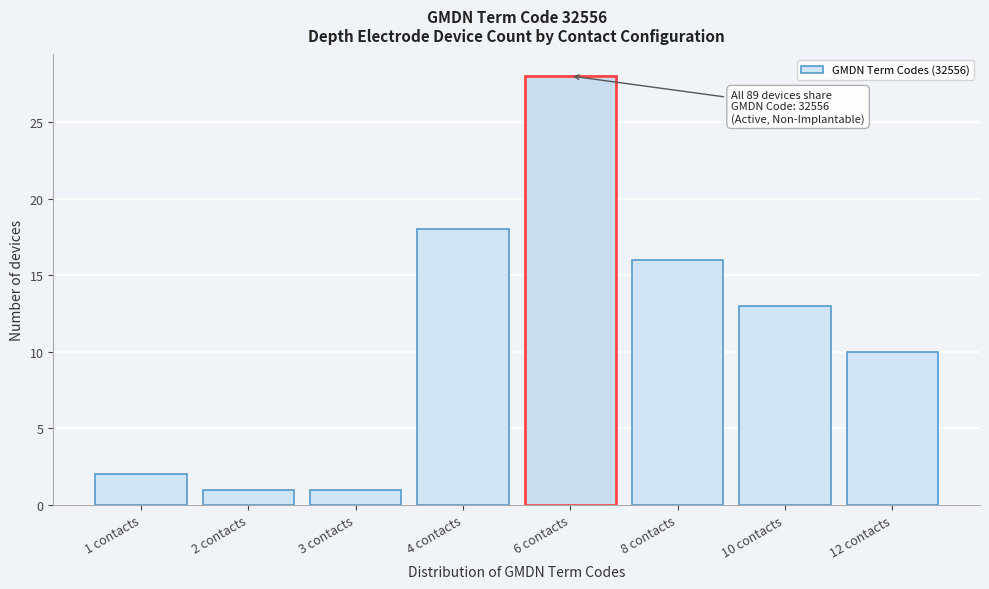

Reading left to right, list all the values displayed in this chart.

2	1	1	18	28	16	13	10